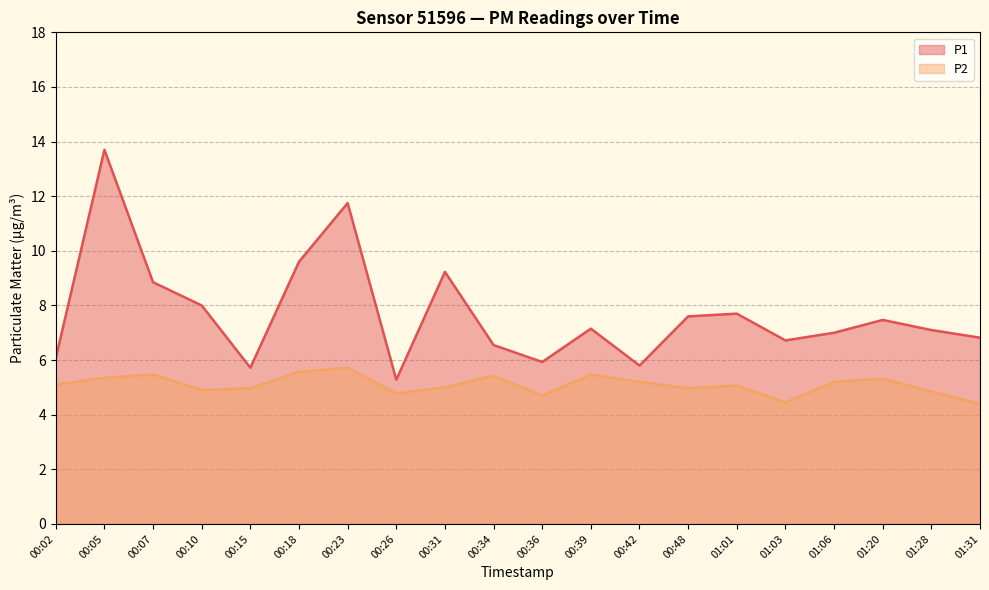

What is the difference between the maximum and minimum values in the P1 series?

8.4